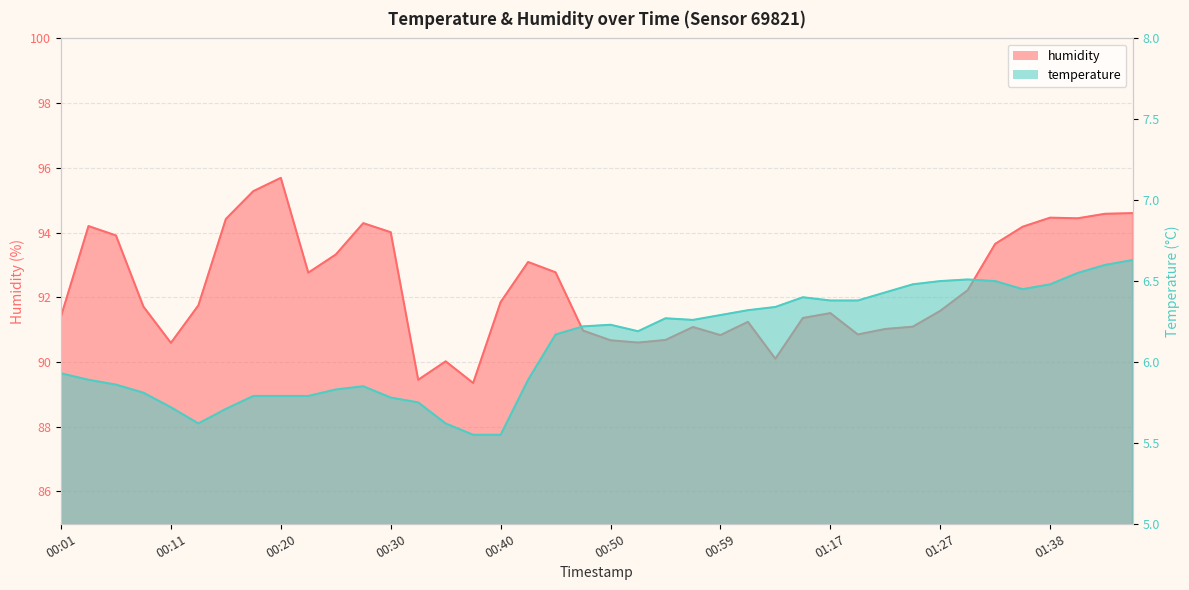

Does the chart display data point markers on the line(s)?

No